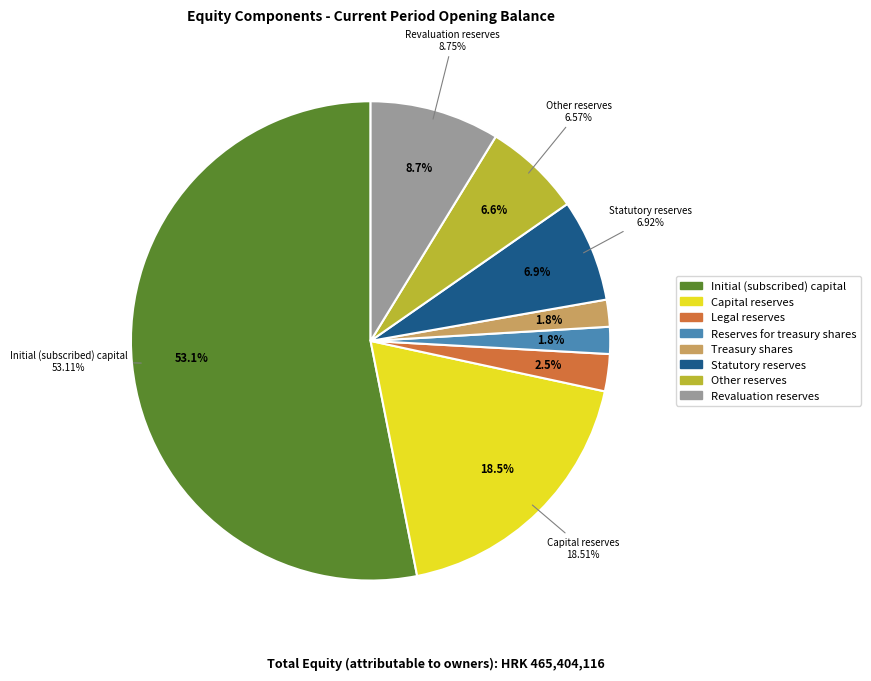

What is the smallest slice in the pie chart?

Reserves for treasury shares